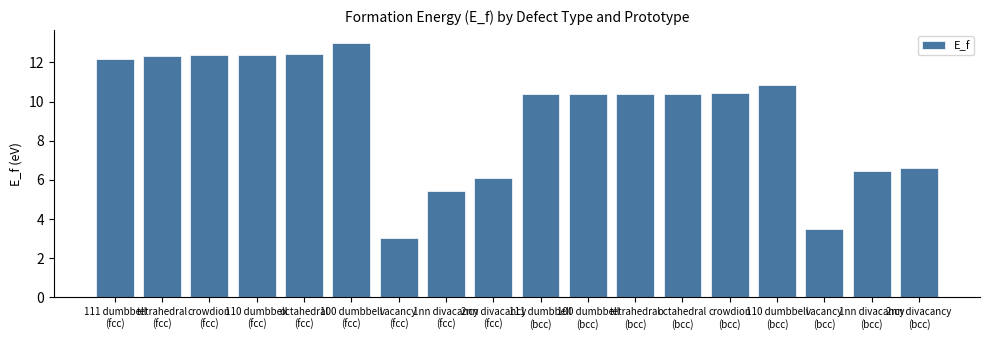

At which category does the chart reach its peak across all series?

100 dumbbell
(fcc)